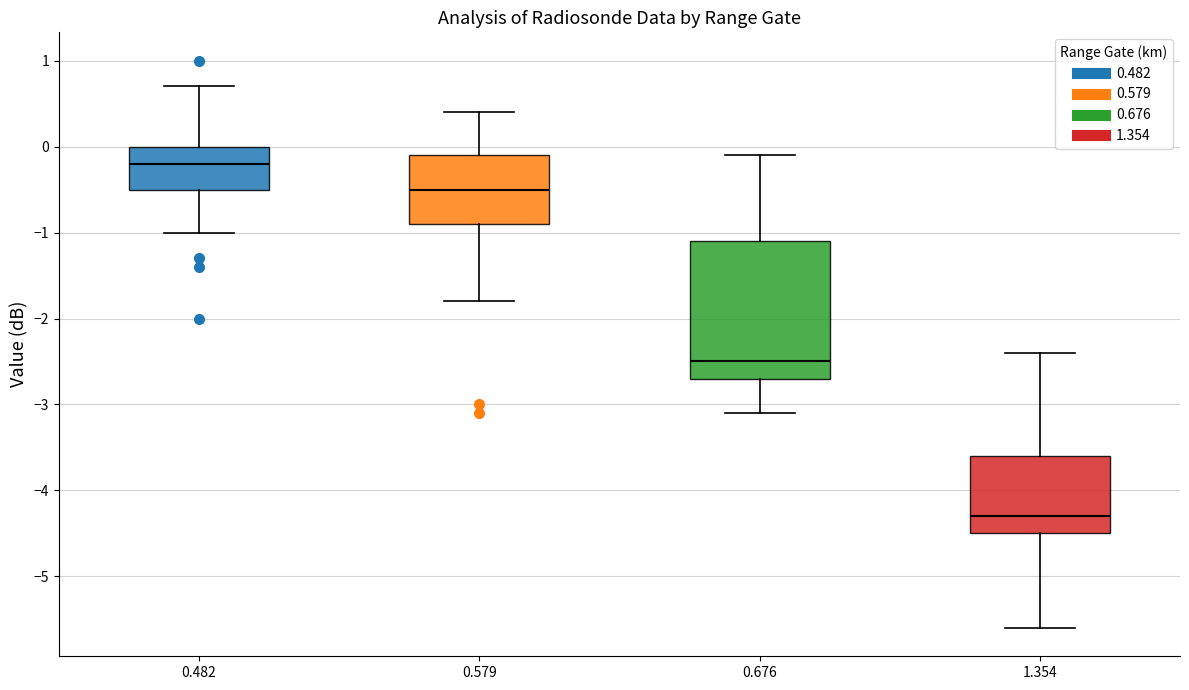

Where does the lower whisker of the box at x = 0.579 end on the y-axis? The values are not printed on the chart, so give them approximately, as read against the axis.

-1.8